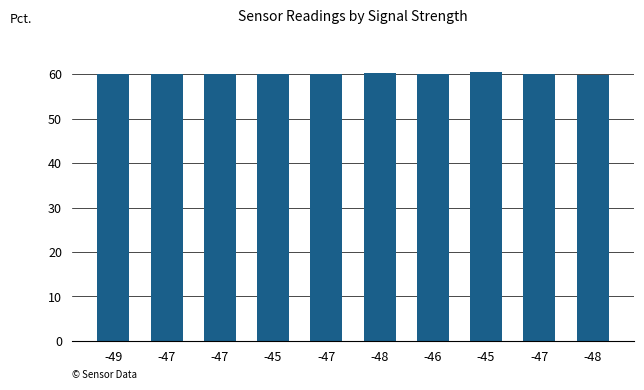

Reading left to right, what are all the values shown in this chart?

60.0	60.0	60.0	60.0	60.0	60.3	60.0	60.4	60.1	59.9